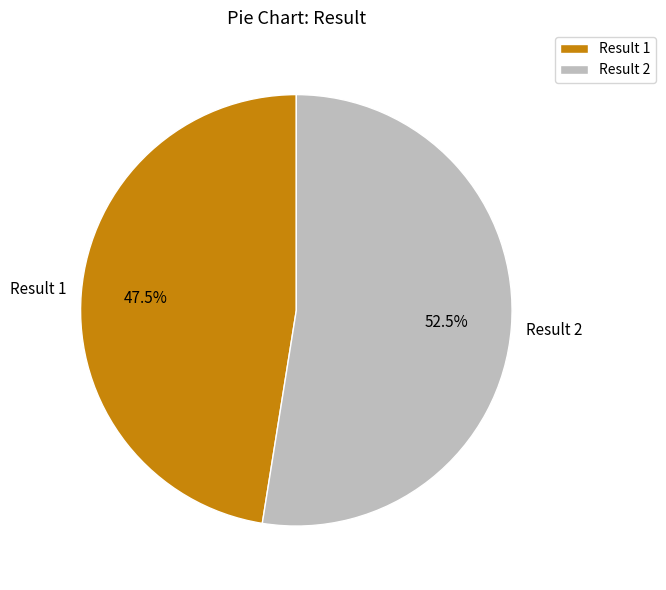

Is there any slice that represents more than half of the pie?

Yes